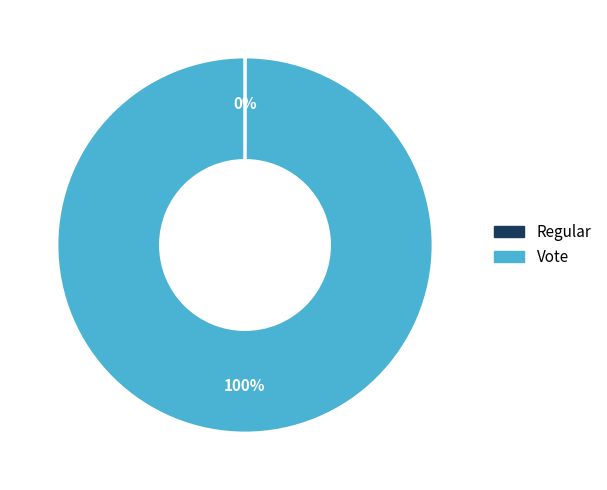

What is the largest slice in the pie chart?

Vote